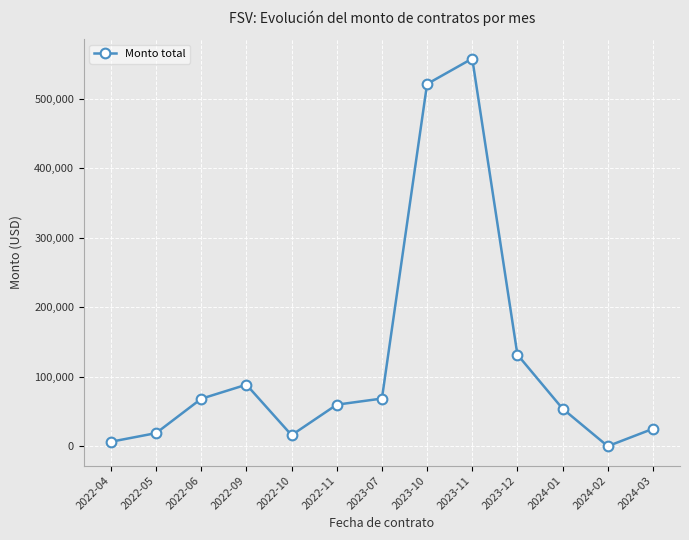

At which category does the data reach its first local peak?

2022-09